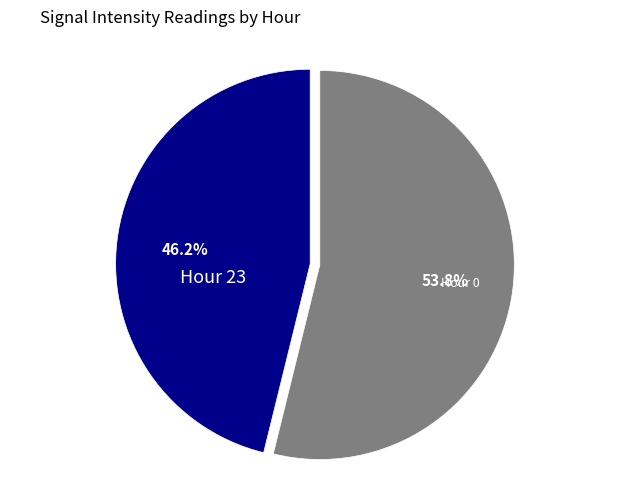

Which category has the smallest portion of the pie?

Hour 23